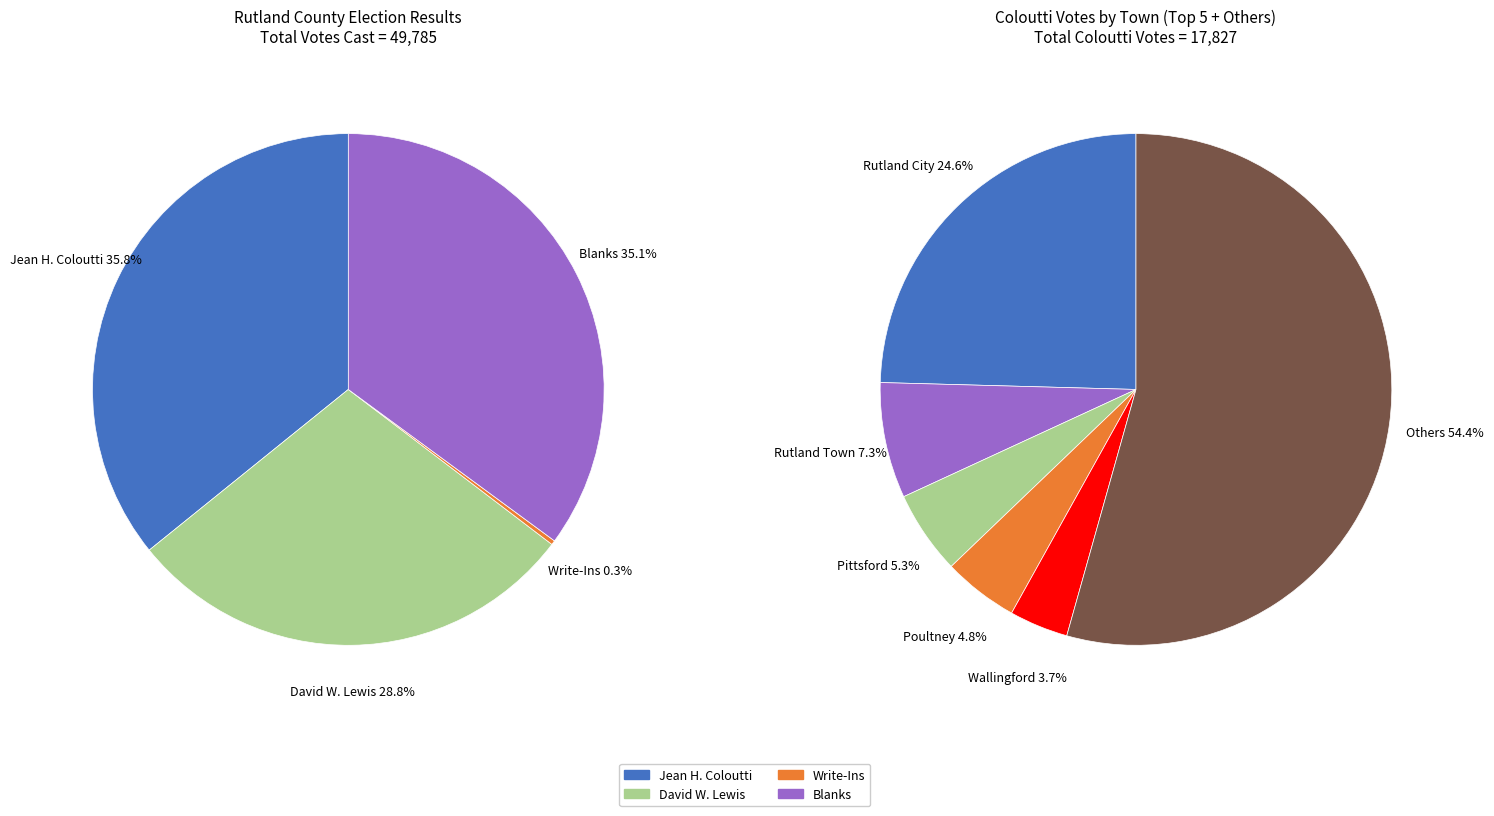

Which series has the largest range (max minus min)?

values_coloutti